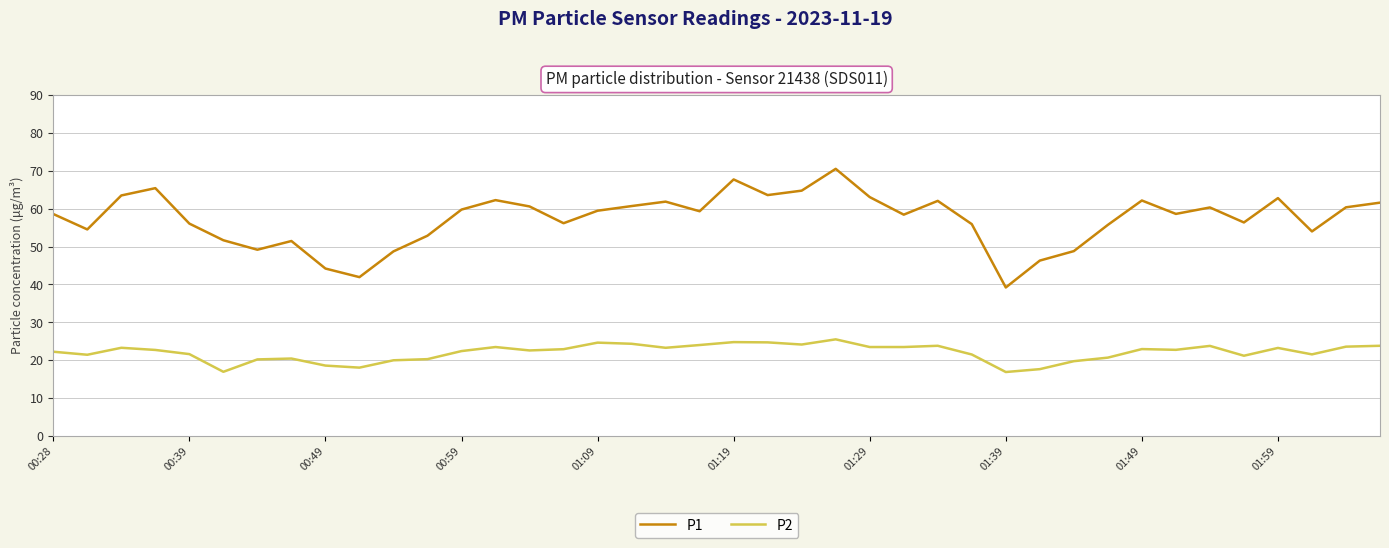

Which series has the widest spread of values?

P1